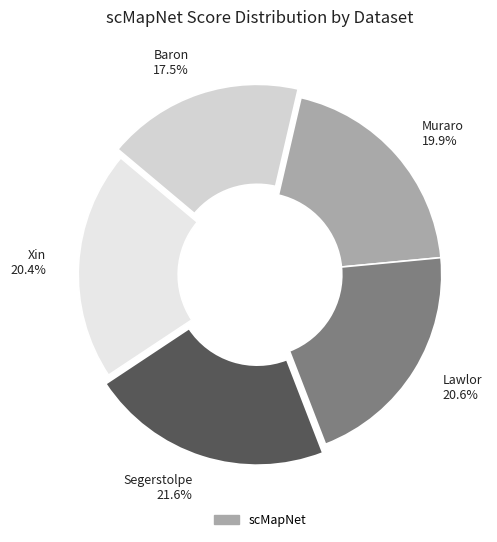

Which slice is the smallest?

Baron